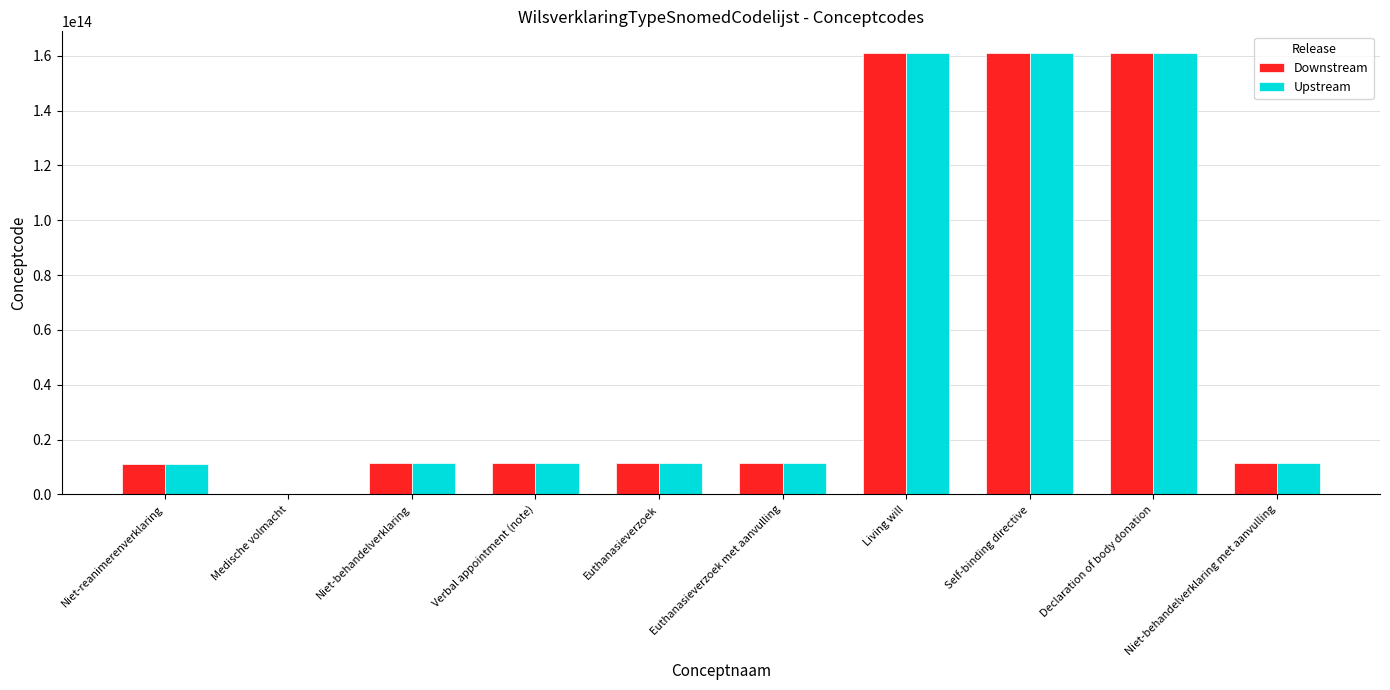

True or false: Downstream has a value of 89761027545732 at Declaration of body donation.

False